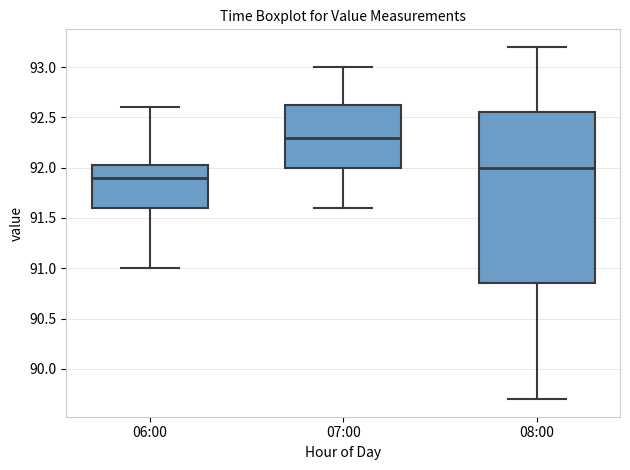

Reading left to right, read every box against the y-axis: the position of its median line, the range the box covers, and the ends of its whiskers. The values are not printed on the chart, so give them approximately, as read against the axis.

06:00: median 91.90, box 91.60 to 92.05, whiskers 91.00 to 92.60
07:00: median 92.30, box 92.00 to 92.65, whiskers 91.60 to 93.00
08:00: median 92.00, box 90.85 to 92.55, whiskers 89.70 to 93.20